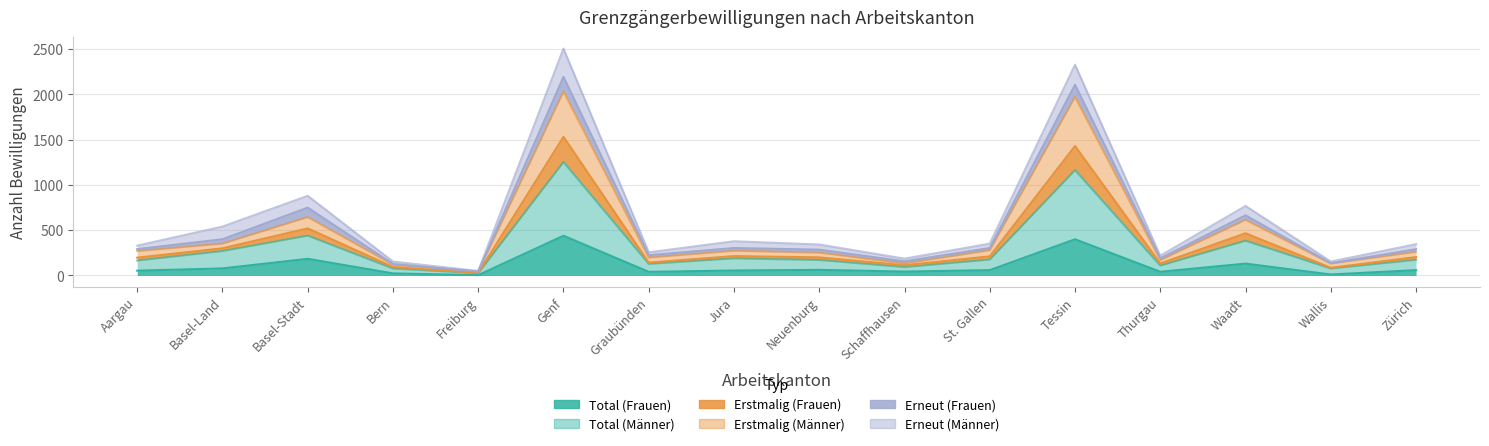

How many interior local peaks does the Erstmalig (Männer) series have?

5